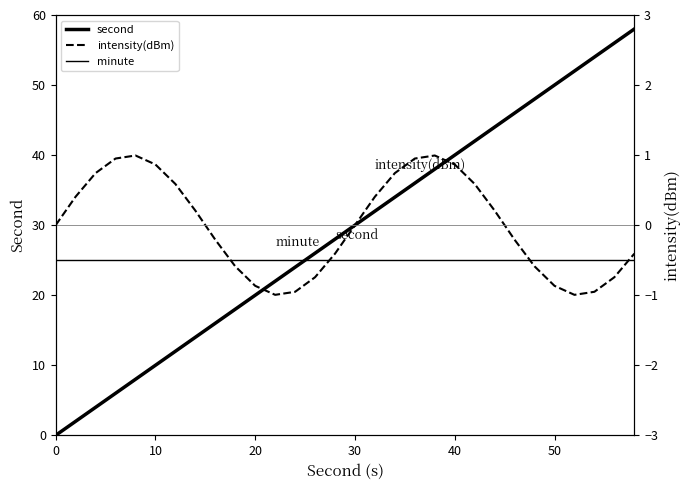

Reading left to right, transcribe all the data shown in this chart.

second: 0.0	2.0	4.0	6.0	8.0	10.0	12.0	14.0	16.0	18.0	20.0	22.0	24.0	26.0	28.0	30.0	32.0	34.0	36.0	38.0	40.0	42.0	44.0	46.0	48.0	50.0	52.0	54.0	56.0	58.0
minute: 25.0	25.0	25.0	25.0	25.0	25.0	25.0	25.0	25.0	25.0	25.0	25.0	25.0	25.0	25.0	25.0	25.0	25.0	25.0	25.0	25.0	25.0	25.0	25.0	25.0	25.0	25.0	25.0	25.0	25.0
intensity(dBm): 0.0	0.4	0.7	1.0	1.0	0.9	0.6	0.2	-0.2	-0.6	-0.9	-1.0	-1.0	-0.7	-0.4	-0.0	0.4	0.7	1.0	1.0	0.9	0.6	0.2	-0.2	-0.6	-0.9	-1.0	-1.0	-0.7	-0.4